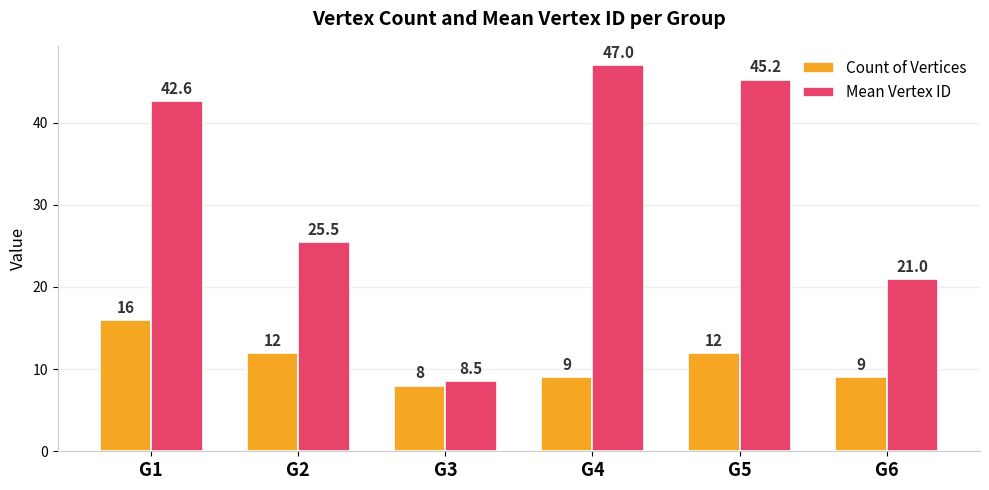

Rank the series at G5 from lowest to highest value.

Count of Vertices, Mean Vertex ID